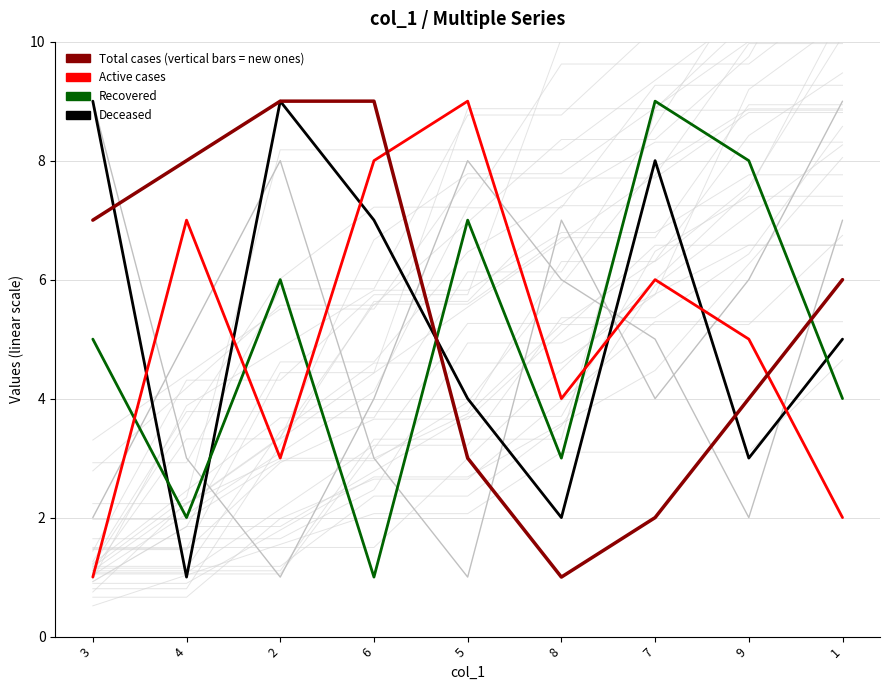

Which category has the lowest value across all series?

4